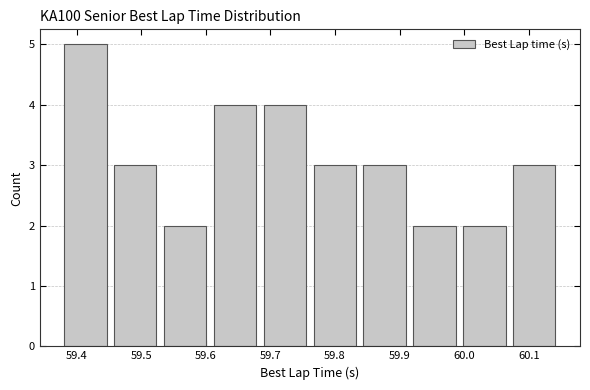

Reading left to right, transcribe this chart: for each bar, give the range it covers on the x-axis and its height. Neither the bar edges nor the heights are printed on the chart, so give them approximately, as read against the axes.

59.38 to 59.45: 5
59.45 to 59.53: 3
59.53 to 59.61: 2
59.61 to 59.68: 4
59.68 to 59.76: 4
59.76 to 59.84: 3
59.84 to 59.92: 3
59.92 to 59.99: 2
59.99 to 60.07: 2
60.07 to 60.15: 3